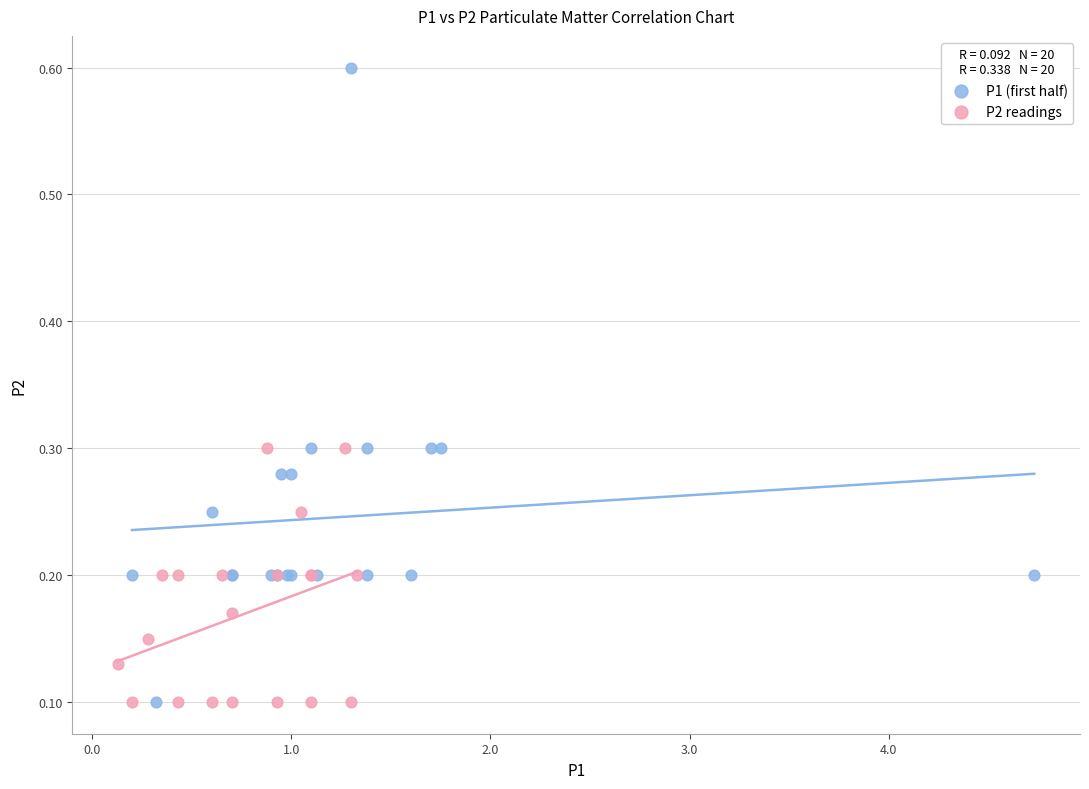

Which series contains the highest Y value?

P1 (first half)